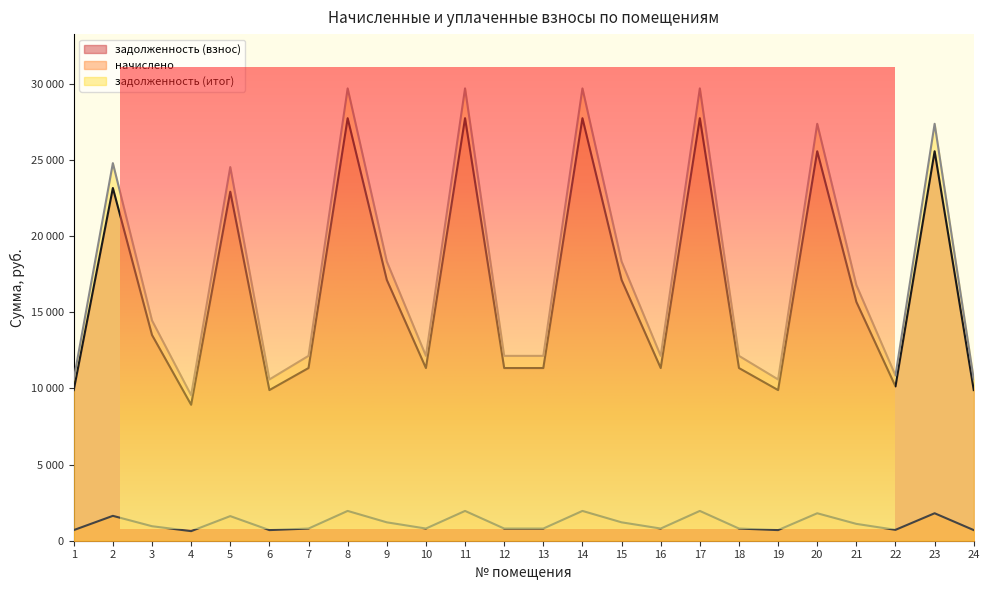

How many distinct data groups are displayed?

3